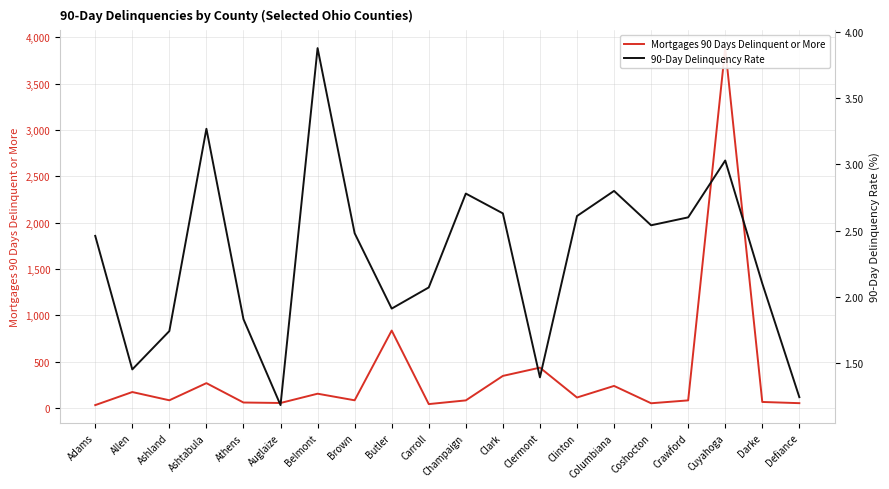

At which category is the sum across all series the highest?

Cuyahoga